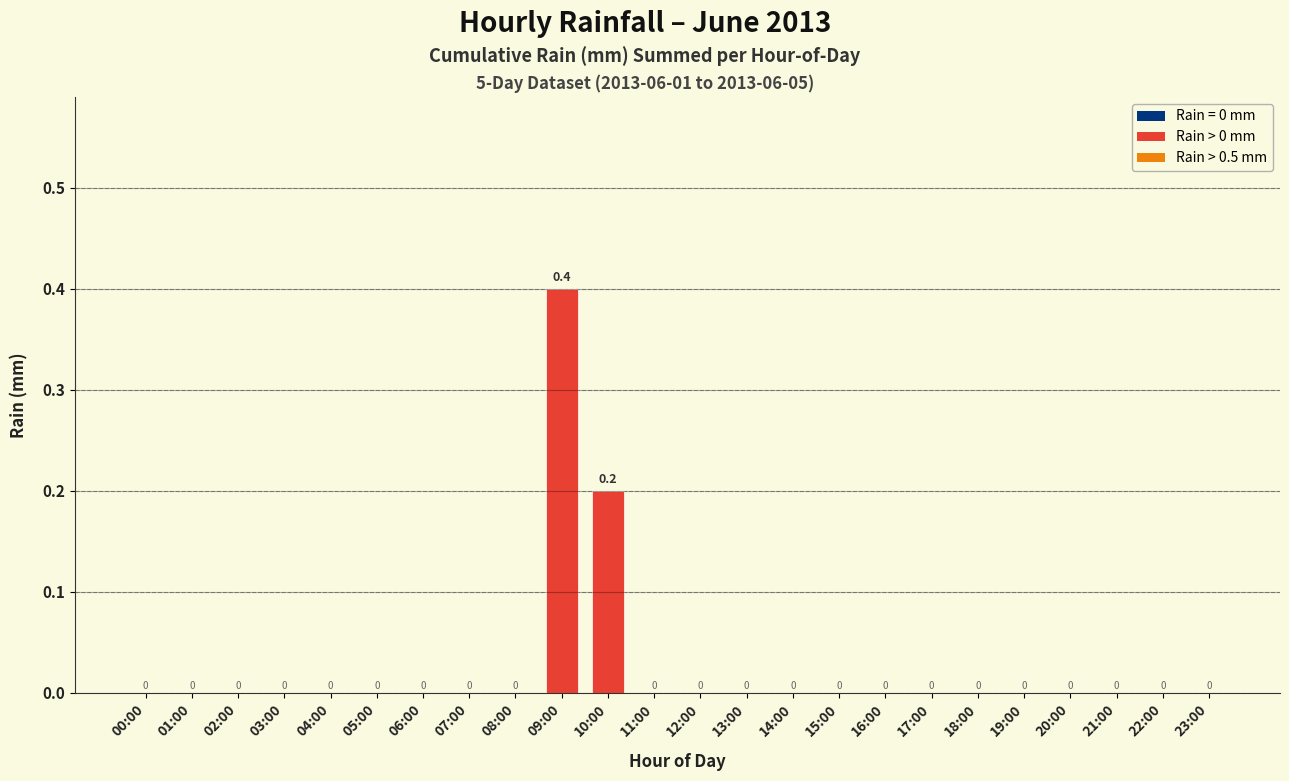

Count the number of data series in this chart.

1